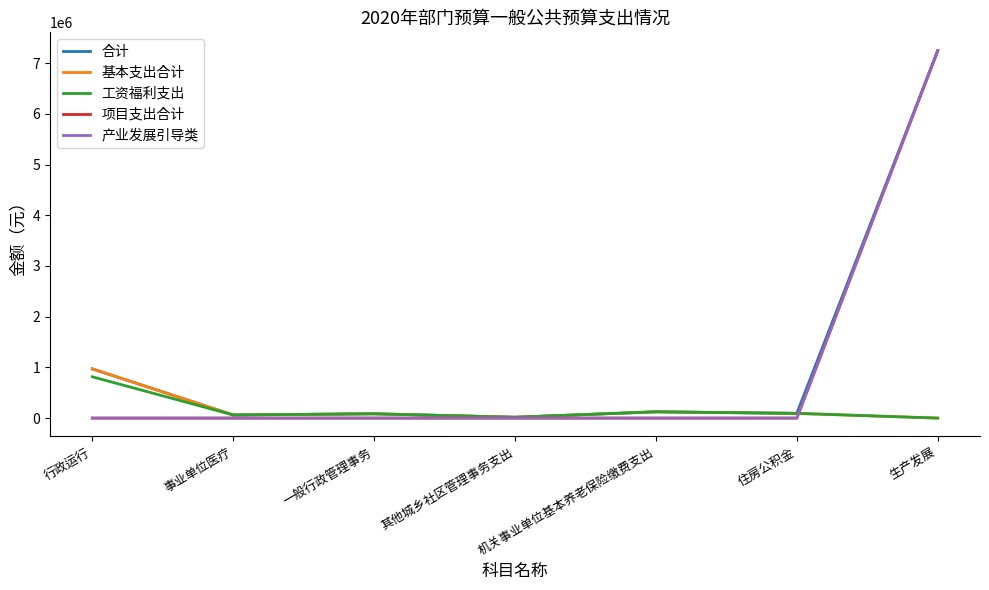

How many interior local peaks does the 基本支出合计 series have?

2